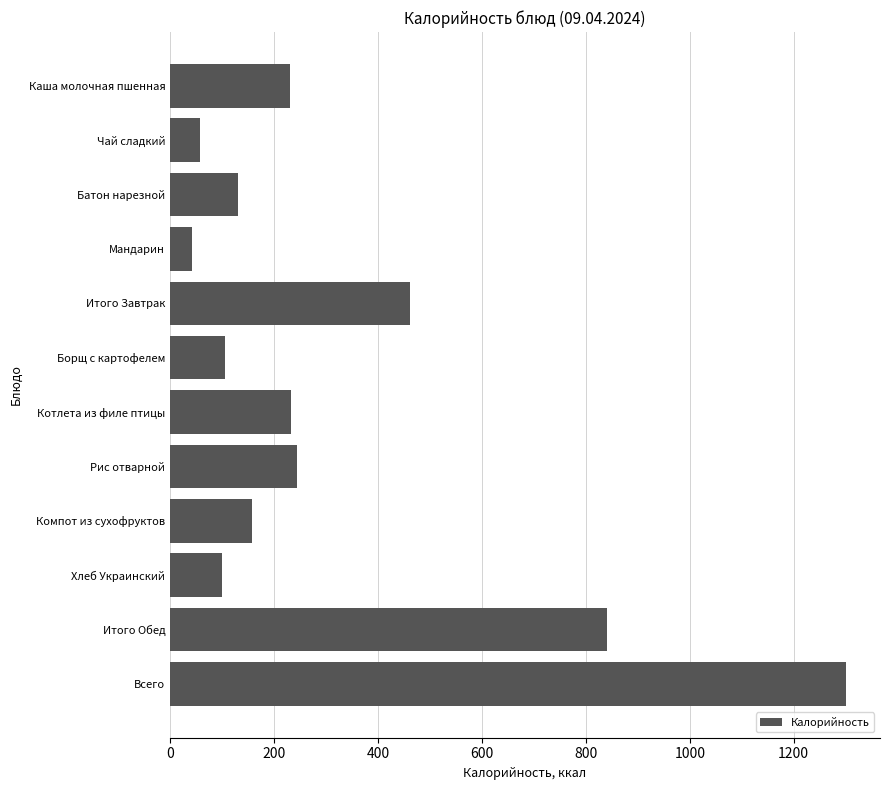

The chart shows a value of 42 at Компот из сухофруктов. True or false?

False